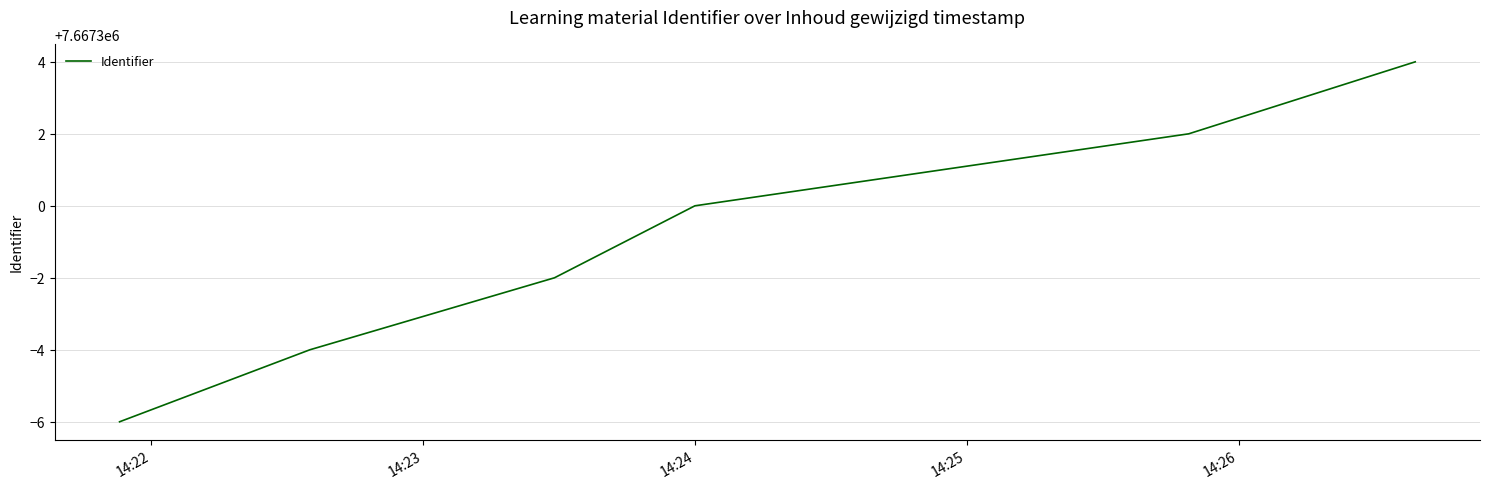

What is the sum of all values?

46003794